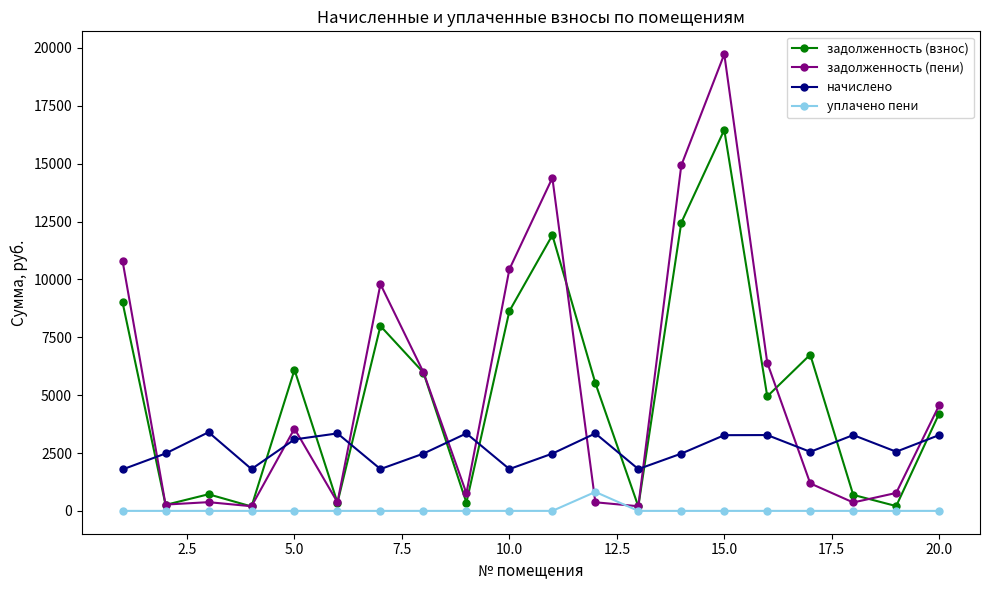

At how many categories does at least one series exceed 1453?

20